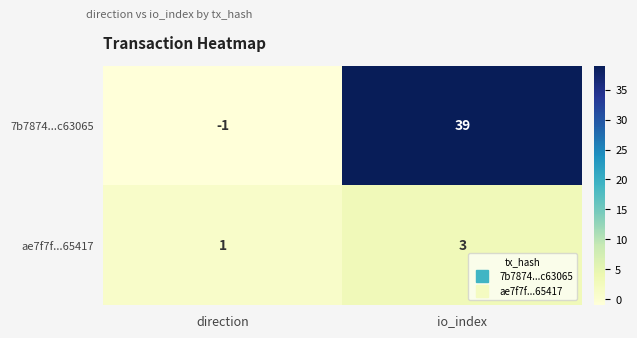

The value of ae7f7f...65417 at io_index is 2. True or false?

False